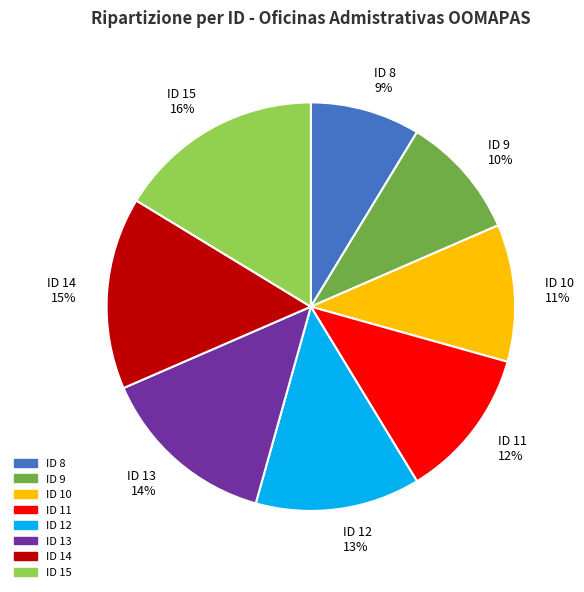

Which slice is the smallest?

ID 8